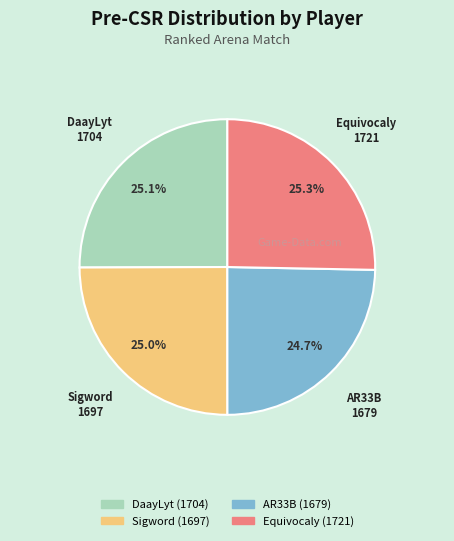

To the nearest percent, what is the average slice percentage?

25%